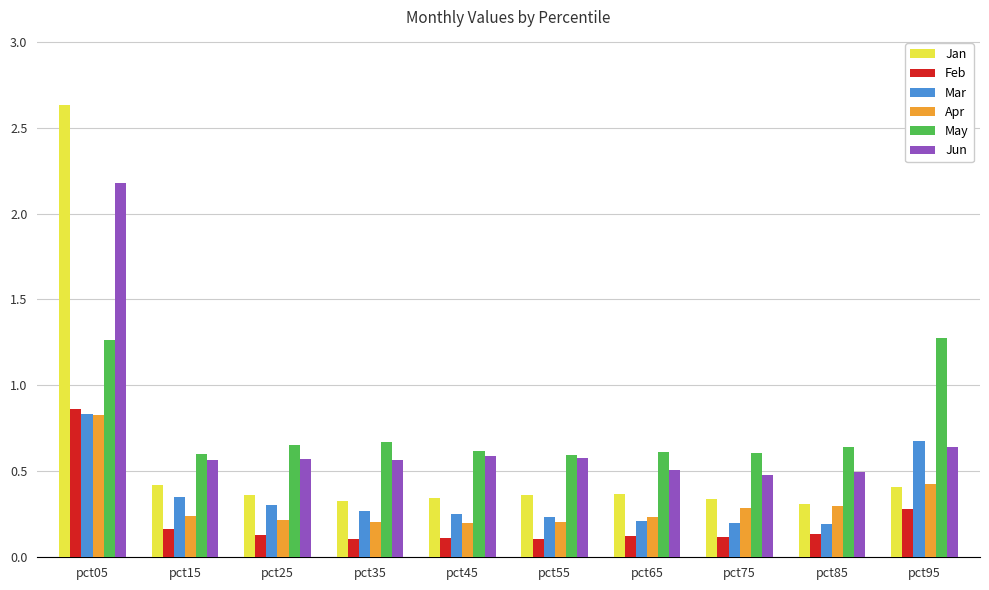

How many Apr values are between 0 and 1?

10